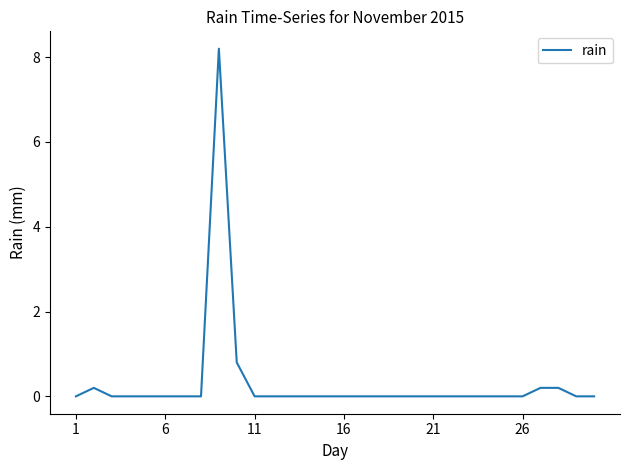

True or false: there are more than 1 points higher than both neighbors.

True